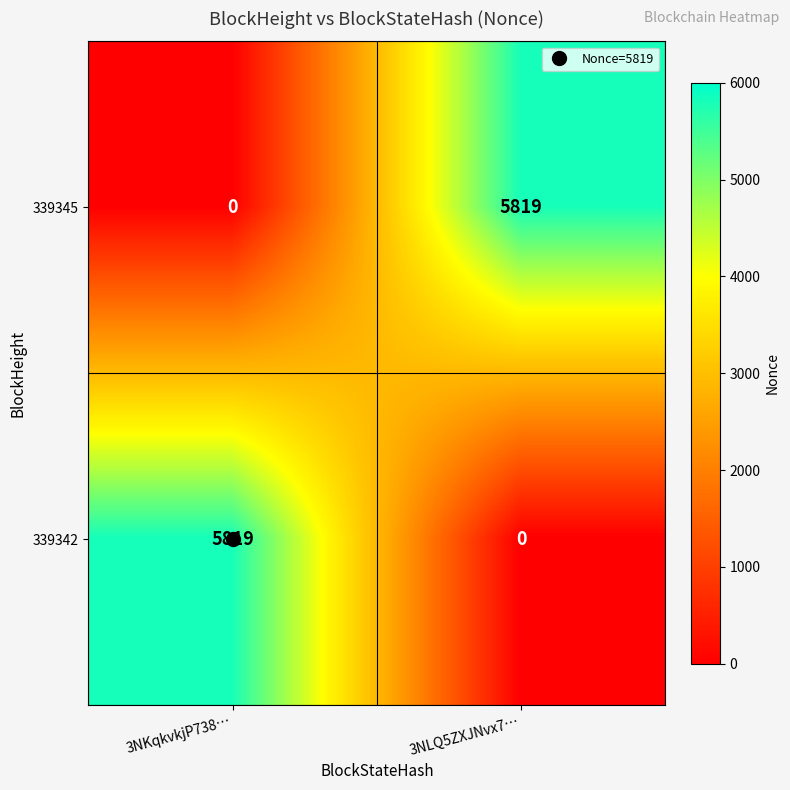

What is the difference between the 339345 values at 3NLQ5ZXJNvx7… and 3NKqkvkjP738…?

5819